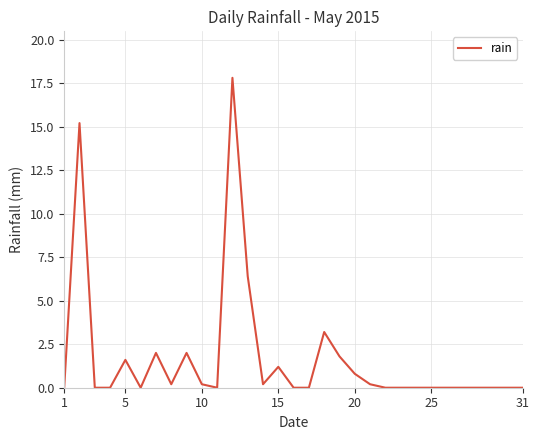

How many categories are shown in the chart?

31